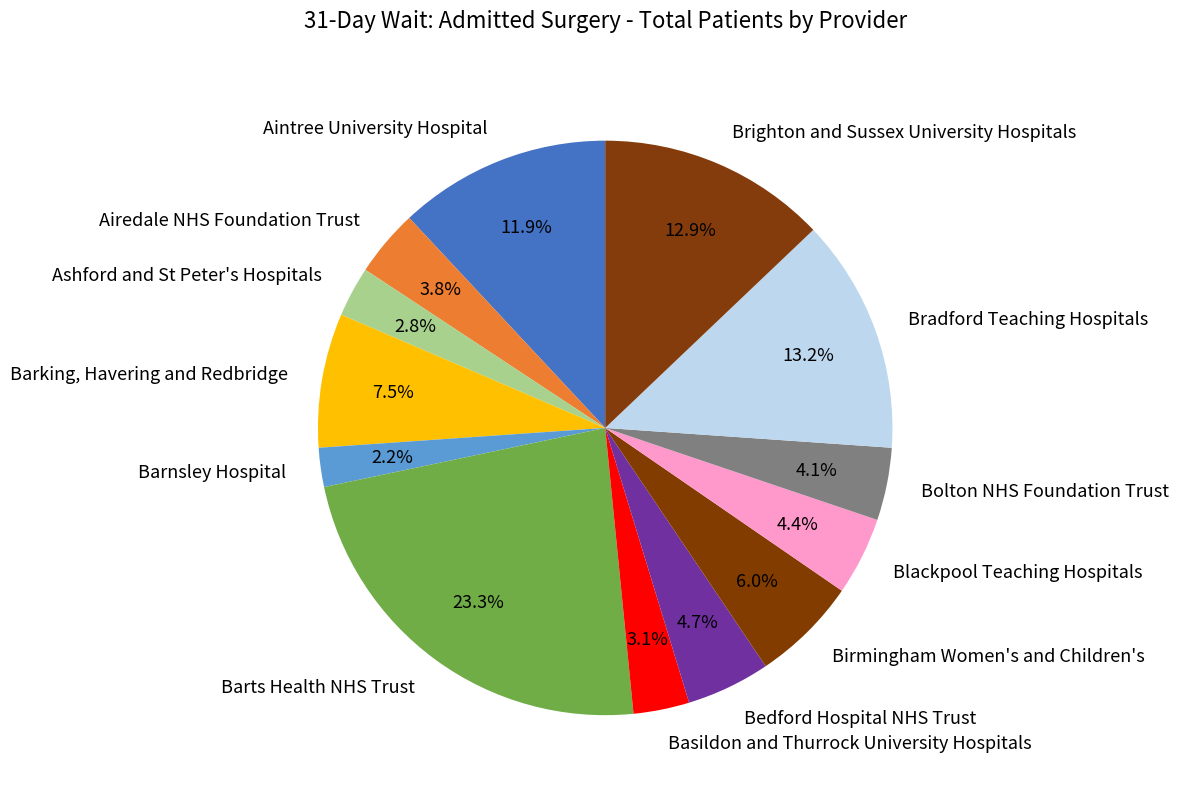

Approximately how many times larger is the value at Airedale NHS Foundation Trust compared to Bolton NHS Foundation Trust?

0.9